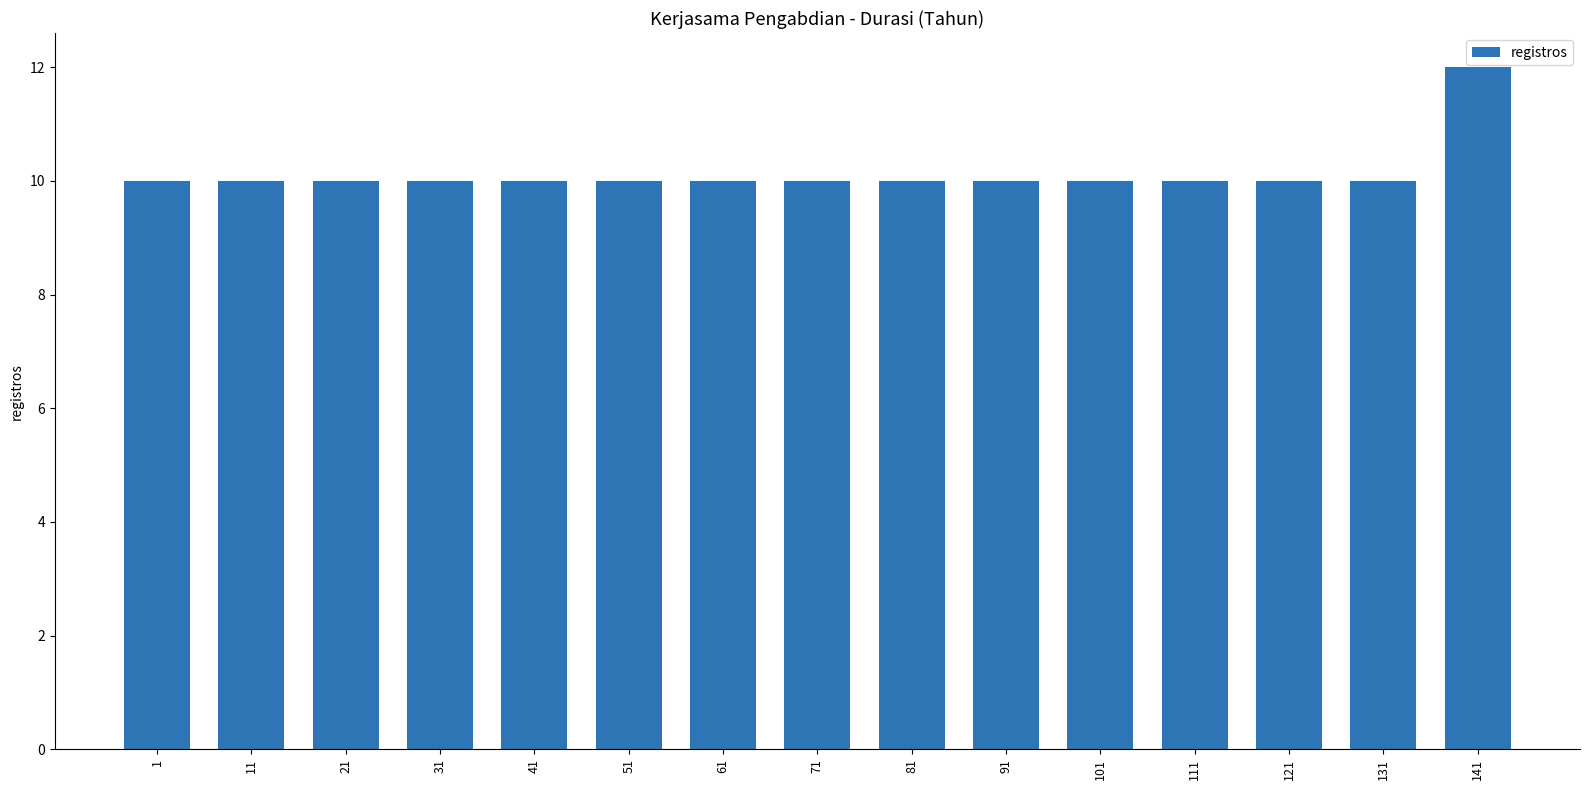

What is the difference between the maximum and minimum values?

2